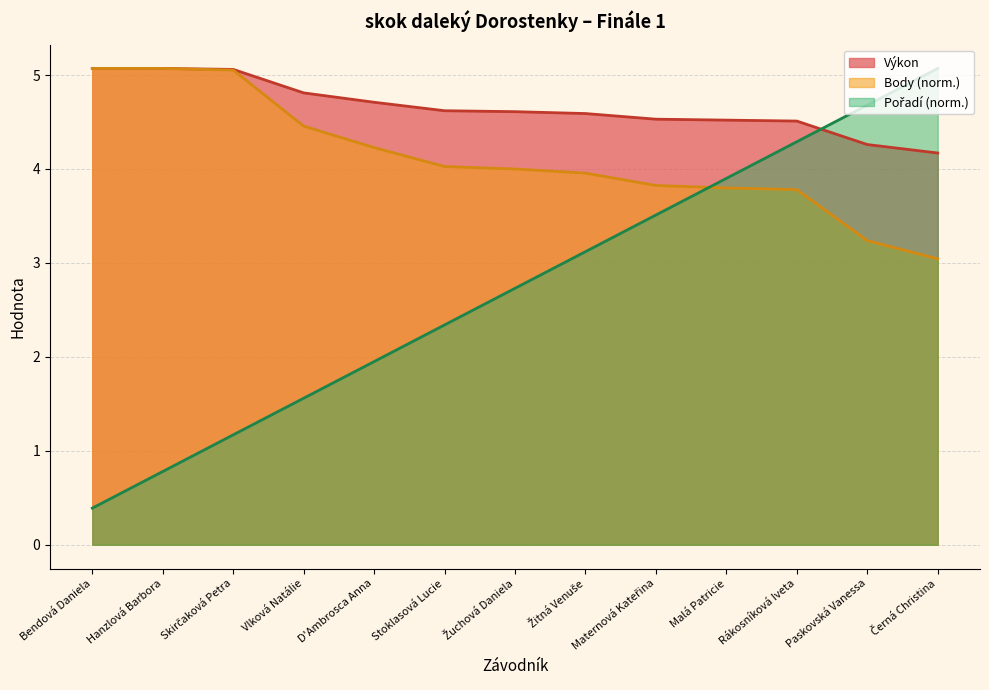

Reading left to right, extract all data points from this chart.

Výkon: 5.1	5.1	5.1	4.8	4.7	4.6	4.6	4.6	4.5	4.5	4.5	4.3	4.2
Body: 5.1	5.1	5.1	4.5	4.2	4.0	4.0	4.0	3.8	3.8	3.8	3.2	3.0
Pořadí: 0.4	0.8	1.2	1.6	2.0	2.3	2.7	3.1	3.5	3.9	4.3	4.7	5.1